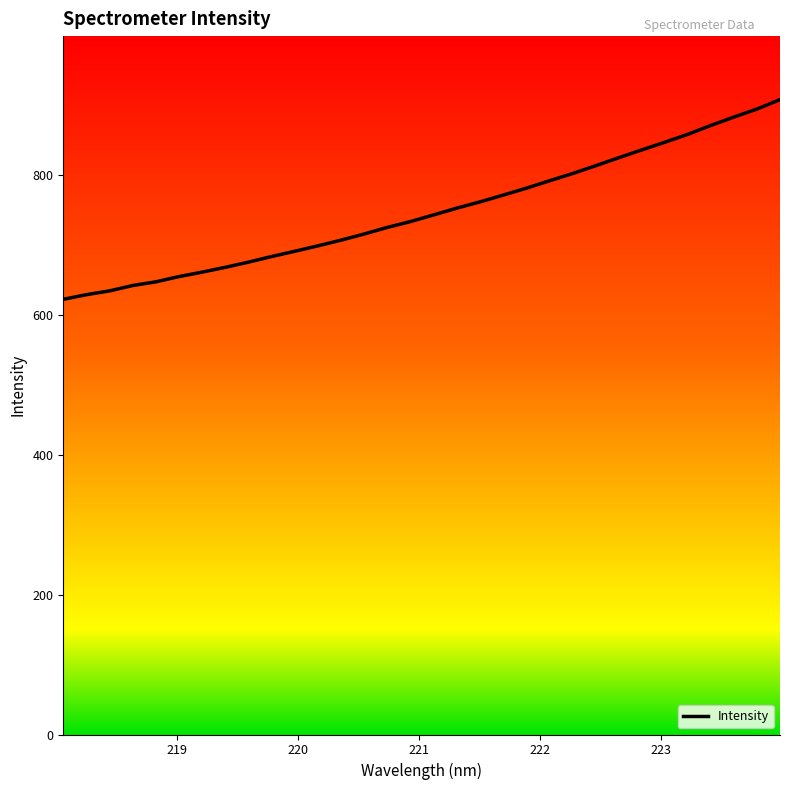

What is the minimum value shown in the chart?

622.4